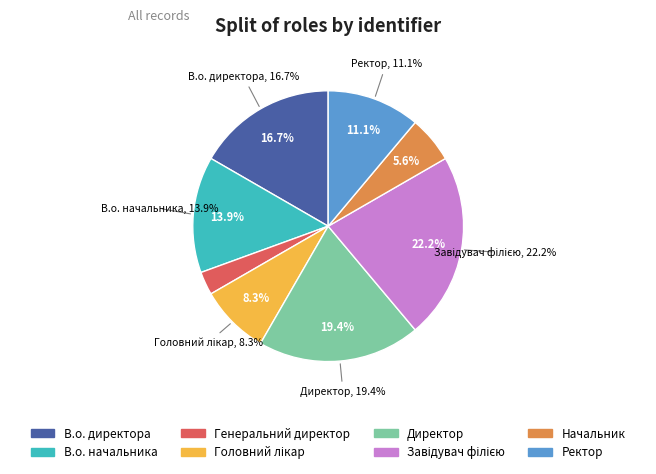

Is there a majority slice in this chart?

No